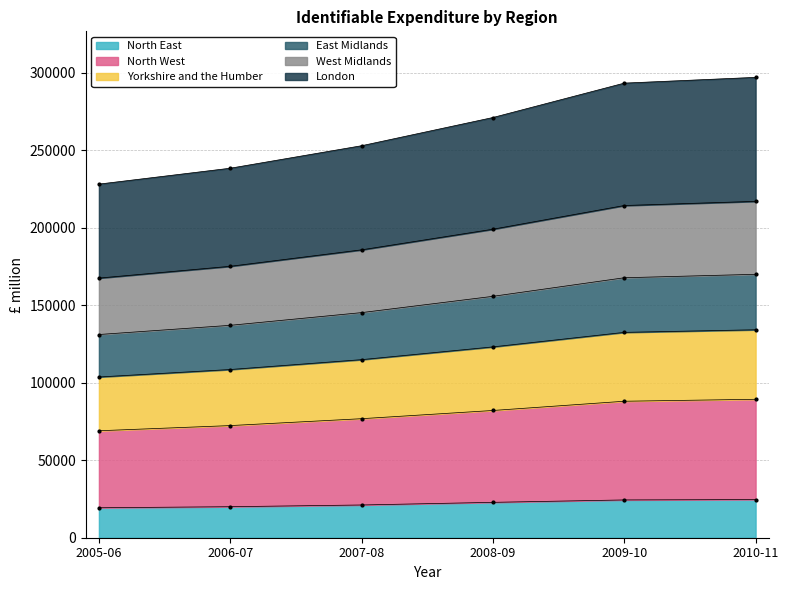

The value of North East at 2008-09 is 13018. True or false?

False